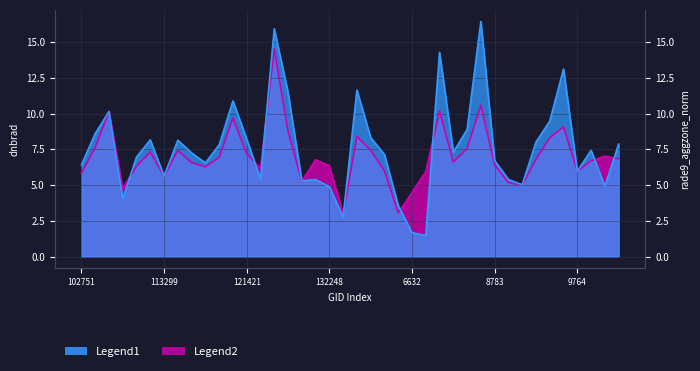

Reading right to left, what are all the values shown in this chart?

Legend1: 154662=7.9	10043=4.9	153704=7.4	9764=6.0	152682=13.1	152125=9.5	9422=8.0	150147=5.0	149961=5.4	8783=6.7	146629=16.4	8360=8.9	141525=7.3	7064=14.3	6866=1.5	6632=1.7	6596=3.6	136688=7.1	134442=8.3	134260=11.6	5570=2.8	132248=4.9	5210=5.4	5165=5.3	130438=11.5	4931=15.9	4751=5.4	121421=8.2	3797=10.9	115848=7.8	2996=6.6	113985=7.2	2852=8.1	113299=5.6	113127=8.2	1970=7.0	108132=4.0	106681=10.1	935=8.6	102751=6.4
Legend2: 154662=6.8	10043=7.0	153704=6.7	9764=6.0	152682=9.1	152125=8.3	9422=6.8	150147=5.0	149961=5.2	8783=6.4	146629=10.6	8360=7.5	141525=6.6	7064=10.2	6866=5.9	6632=4.5	6596=3.0	136688=6.0	134442=7.4	134260=8.4	5570=2.9	132248=6.4	5210=6.8	5165=5.3	130438=8.8	4931=14.5	4751=6.2	121421=7.2	3797=9.7	115848=6.9	2996=6.3	113985=6.6	2852=7.4	113299=5.6	113127=7.3	1970=6.3	108132=4.8	106681=10.1	935=7.6	102751=5.8